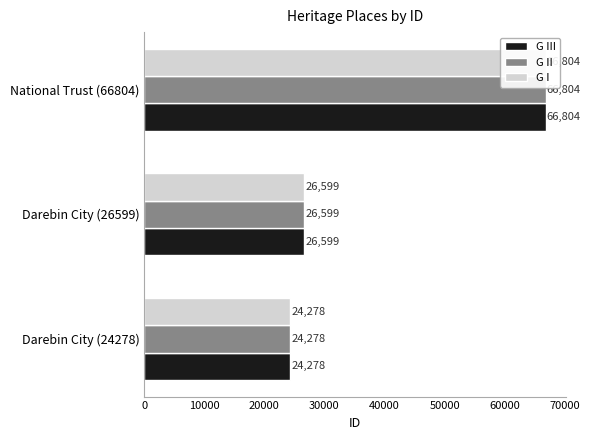

Which series has the widest spread of values?

G III